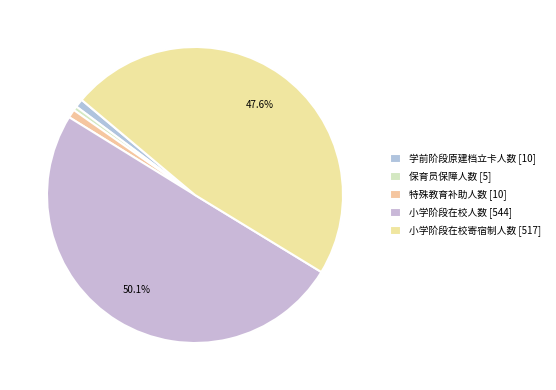

How many segments does this pie chart have?

5